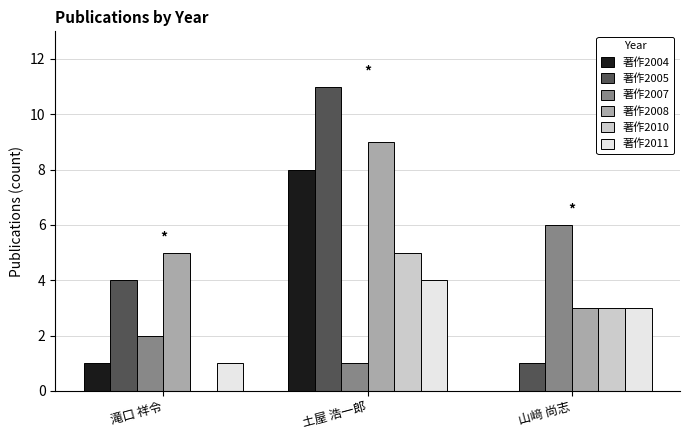

Is the value of 著作2007 at 滝口 祥令 greater than the value of 著作2008 at 滝口 祥令?

No